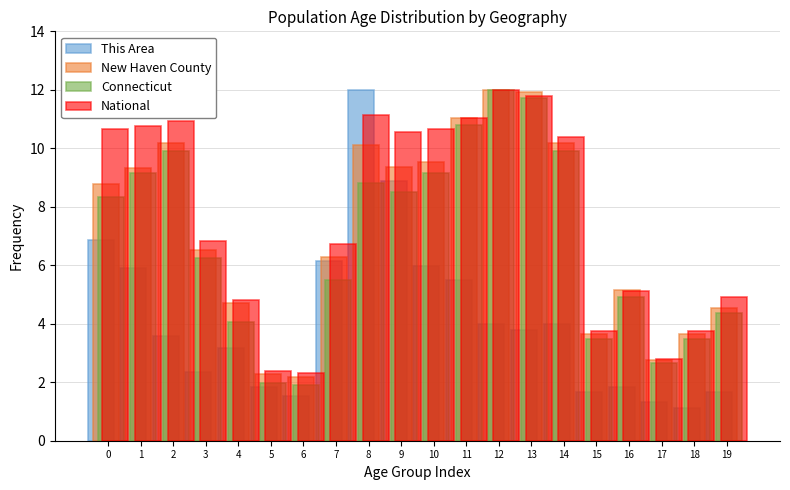

What is the sum of the Connecticut values at 9 and 14?

18.4